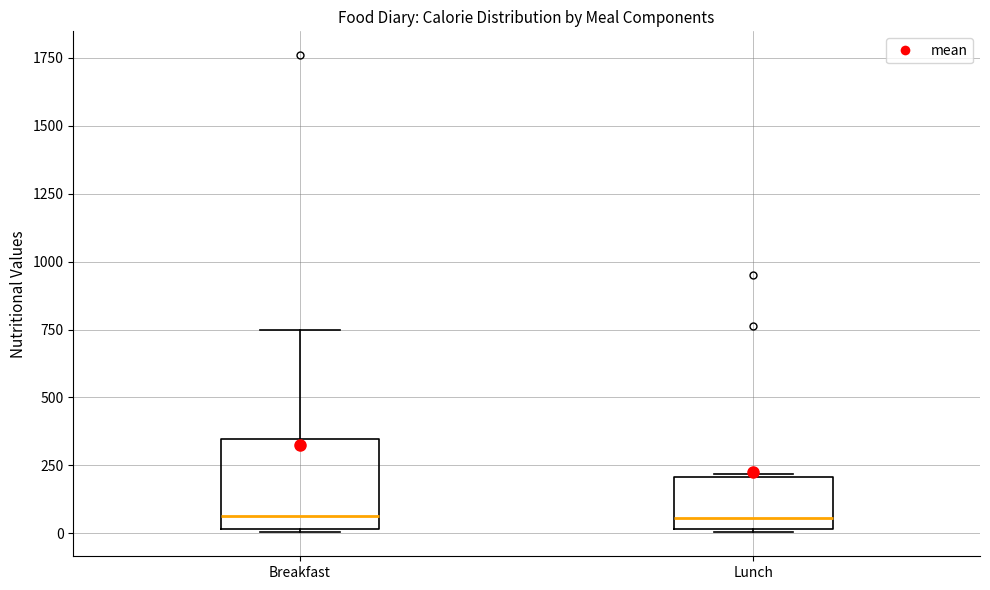

Reading left to right, transcribe this box plot: for each box, give where its median line is, the range the box spans, and where its two whiskers end, as read against the y-axis. The values are not printed on the chart, so give them approximately, as read against the axis.

Breakfast: median 50, box 0 to 350, whiskers 0 to 750
Lunch: median 50, box 0 to 200, whiskers 0 to 200